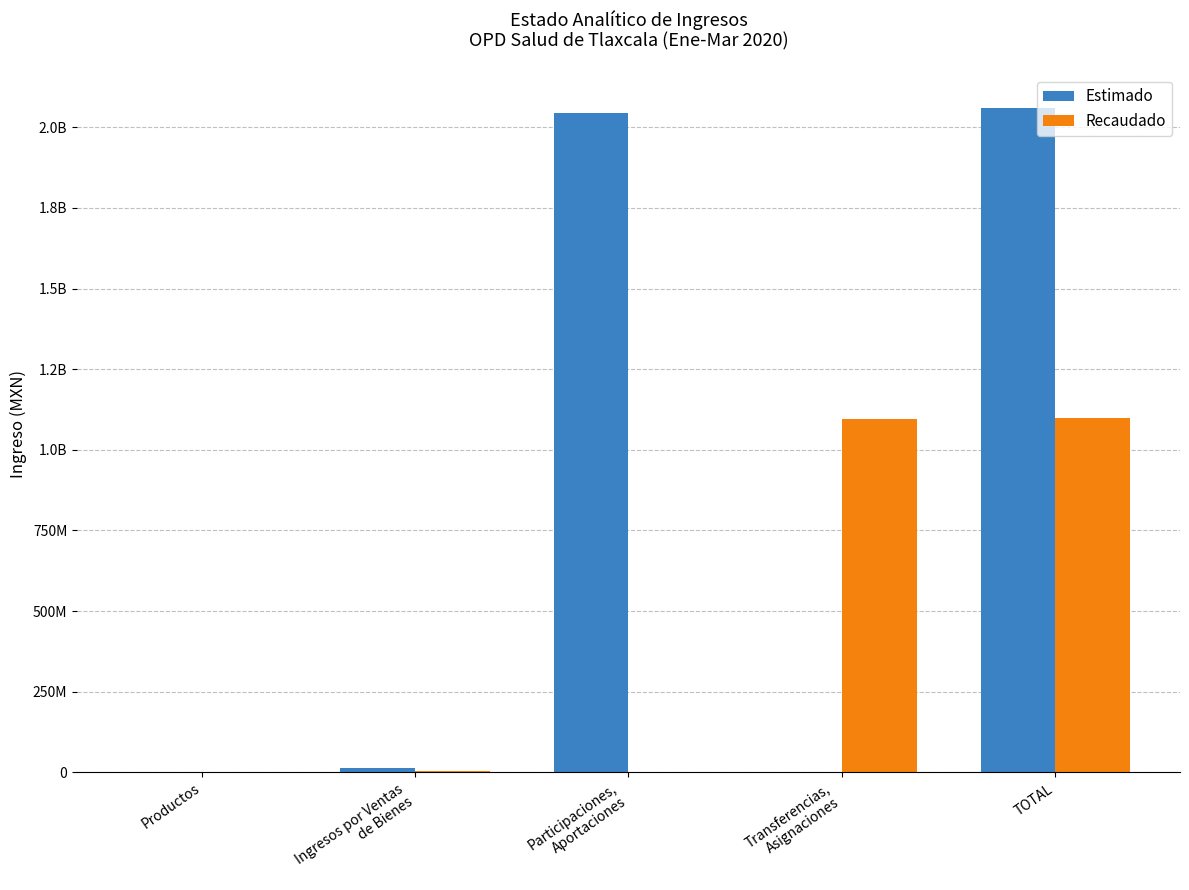

Are the bars horizontal?

No